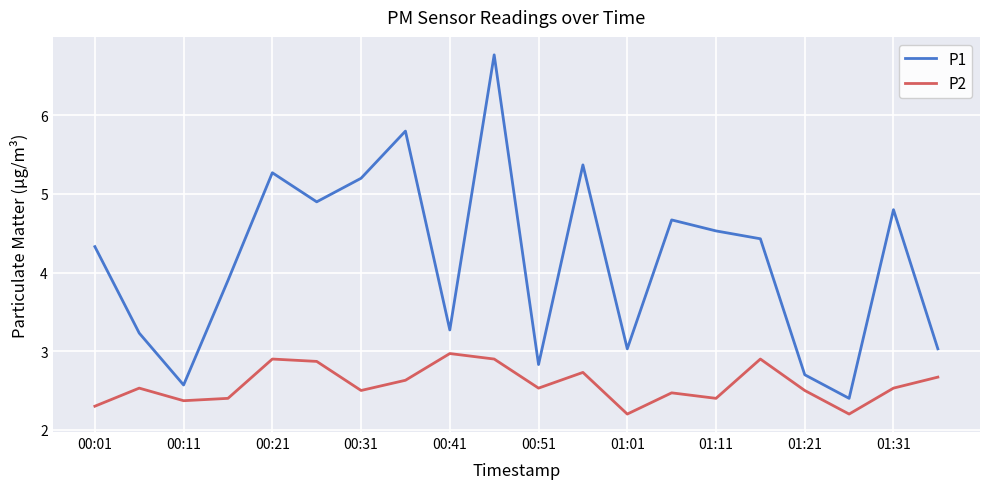

True or false: P2 and P1 cross at least once.

False